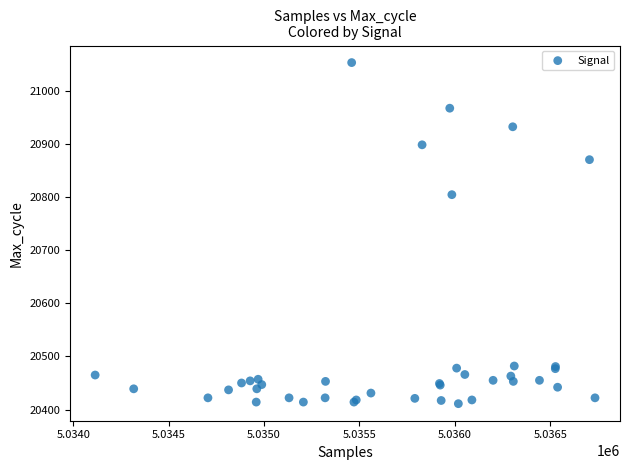

What Y value in the scatter plot is closest to 20732?

20805